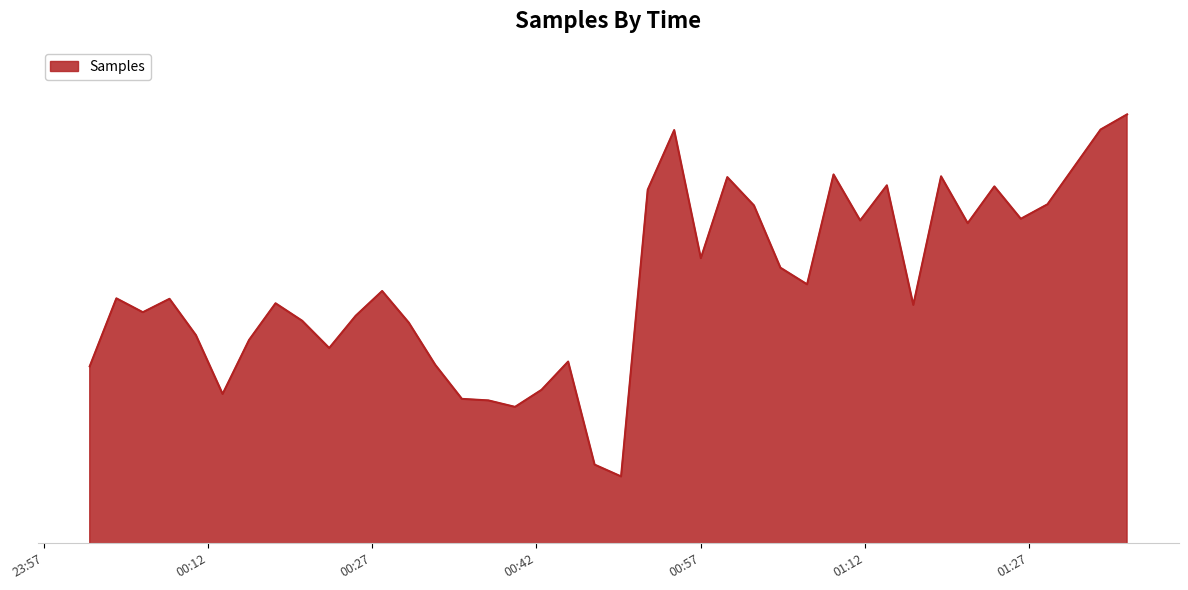

Which category has the highest value across all series?

2021/10/12 01:35:56